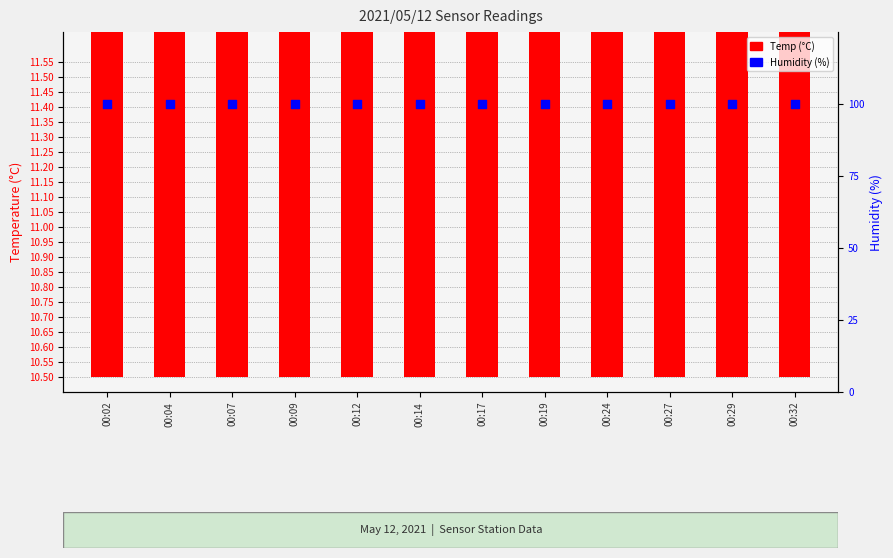

Is the value of Temp (°C) at 00:02 greater than the value of Humidity (%) at 00:14?

No